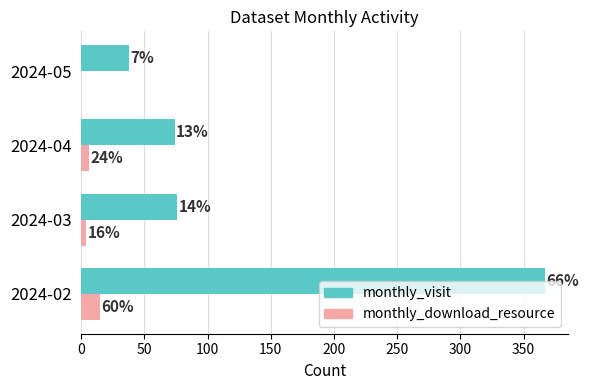

What are all the series names shown in the legend?

monthly_visit, monthly_download_resource